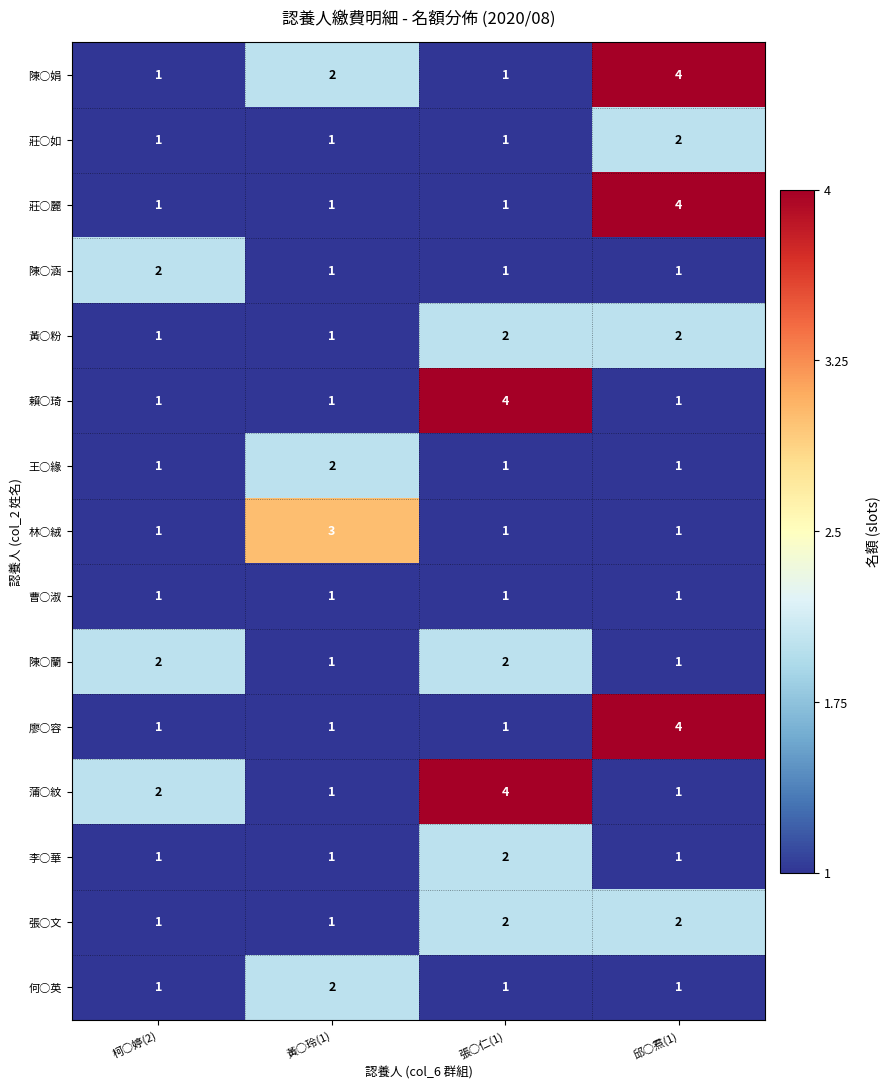

What is the sum of the 陳○娟 values at 張○仁(1) and 邱○焄(1)?

5